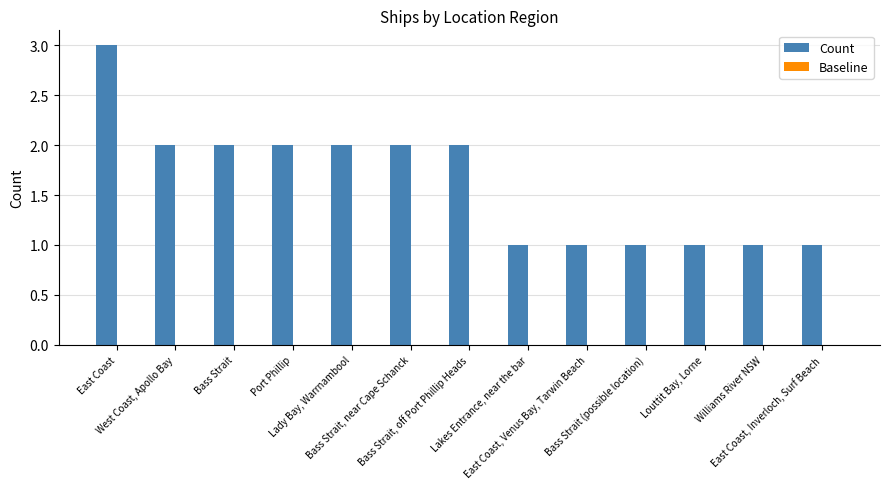

What is the maximum value shown in the chart?

3